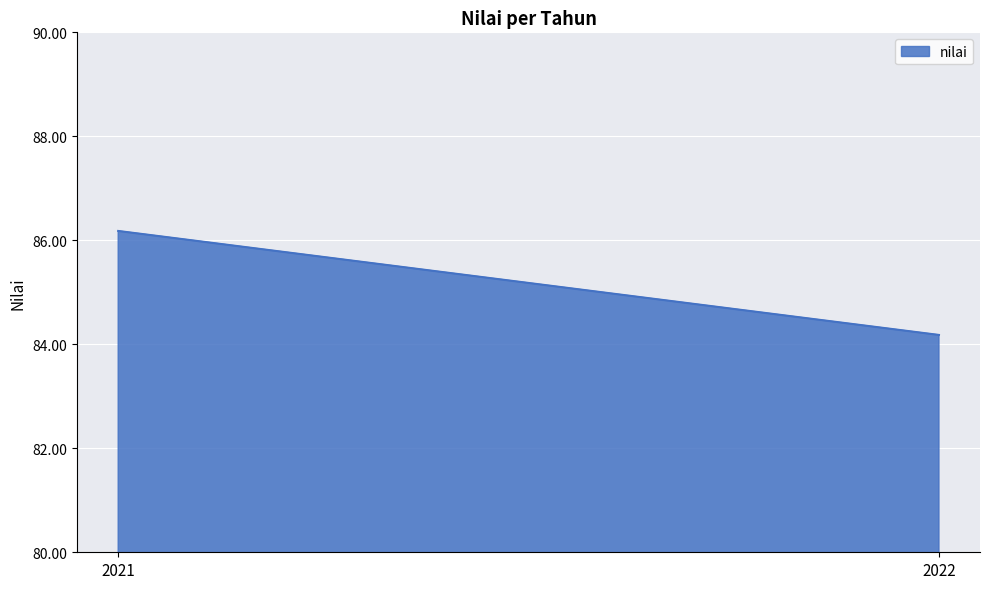

What is the sum of the values at 2022 and 2021?

170.4